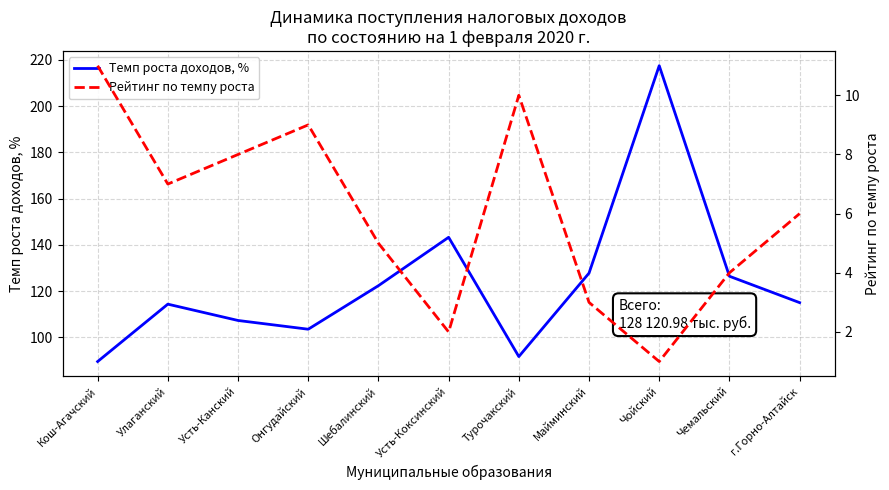

At Кош-Агачский, list the series in order from smallest to largest.

Рейтинг по темпу роста, Темп роста доходов, %